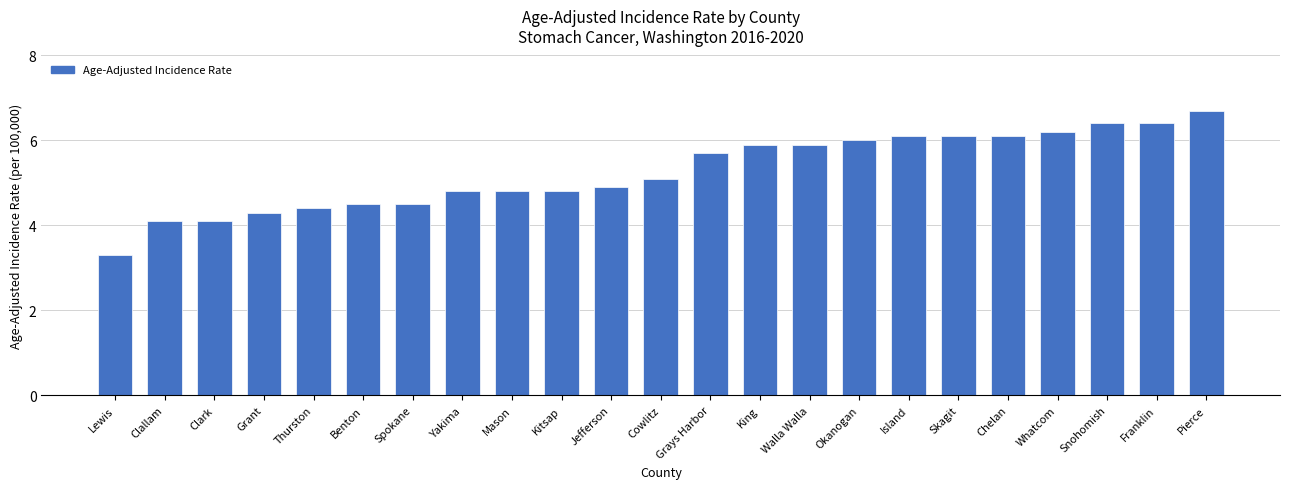

What is the sum of the values at Grays Harbor and Chelan?

11.8